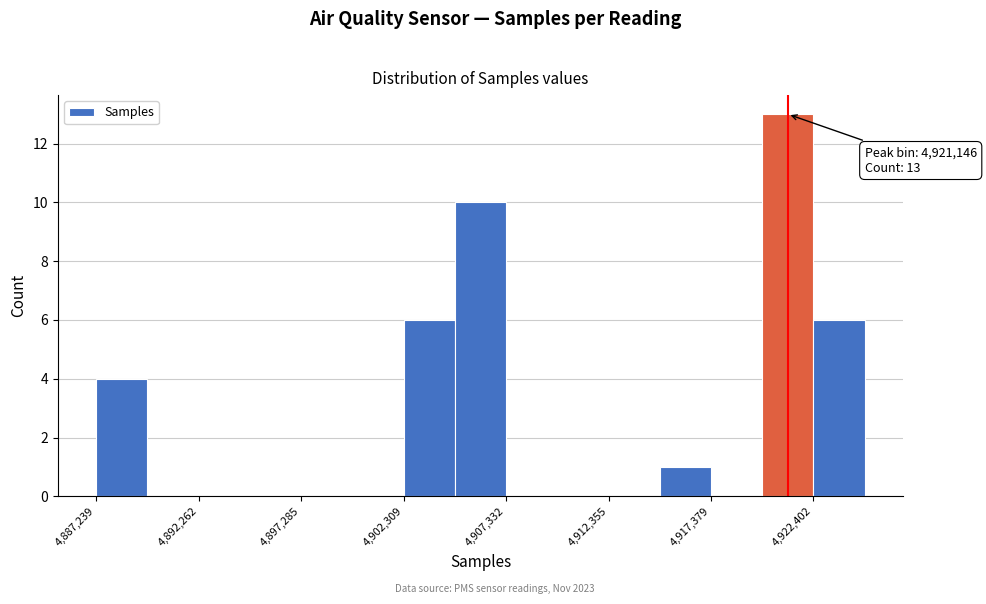

Around what value on the x-axis is the tallest bar? Give the approximate position of its centre, as read against the axis.

4921000